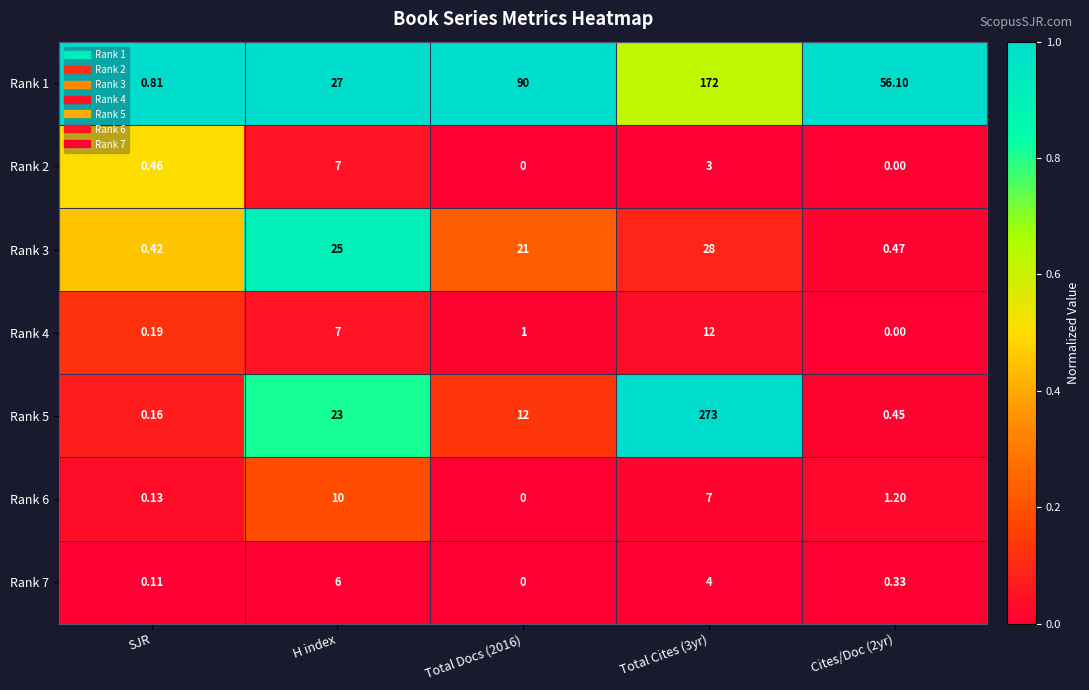

Where does the Rank 6 series first go above 1?

H index